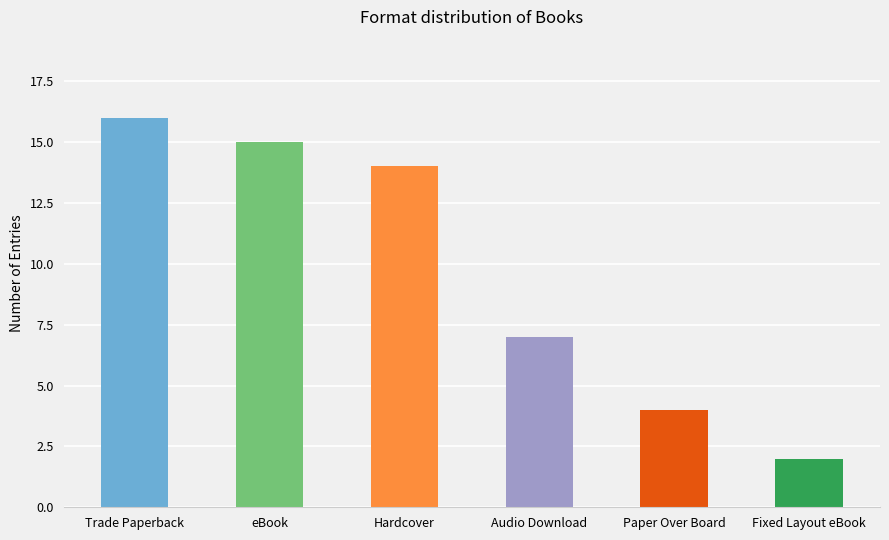

Reading left to right, what are all the values shown in this chart?

Trade Paperback=16	eBook=15	Hardcover=14	Audio Download=7	Paper Over Board=4	Fixed Layout eBook=2